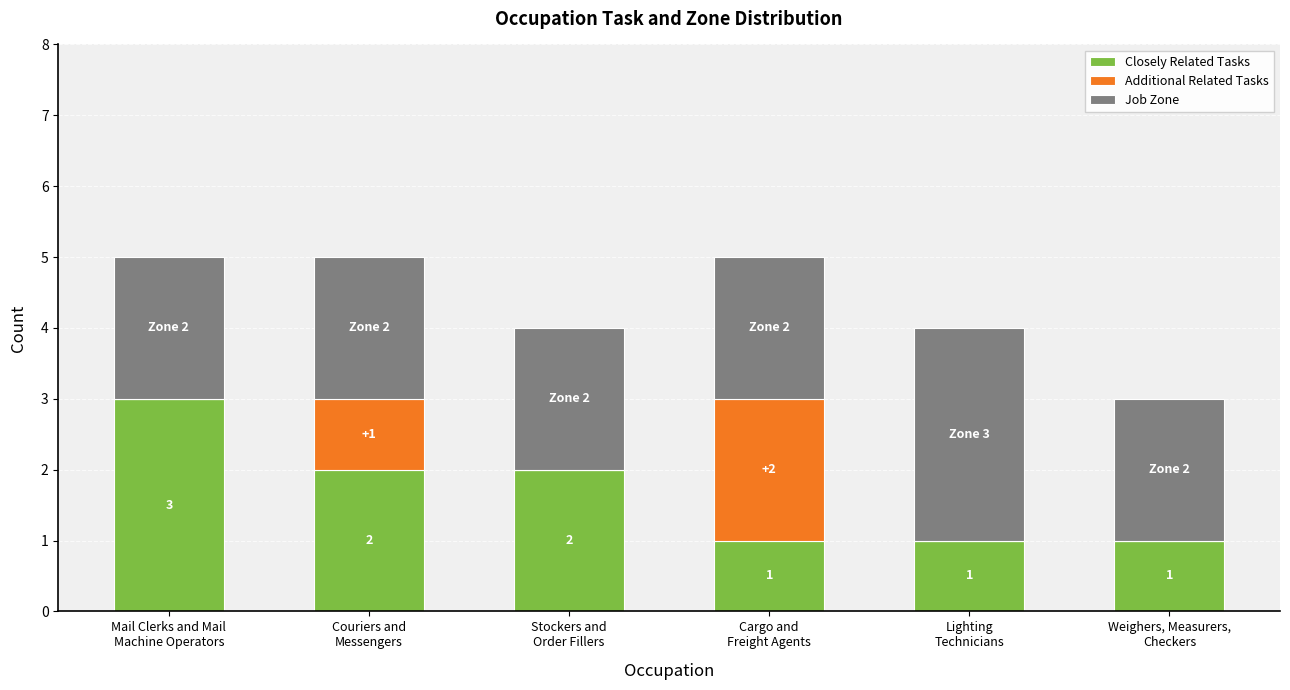

Are the bars horizontal?

No